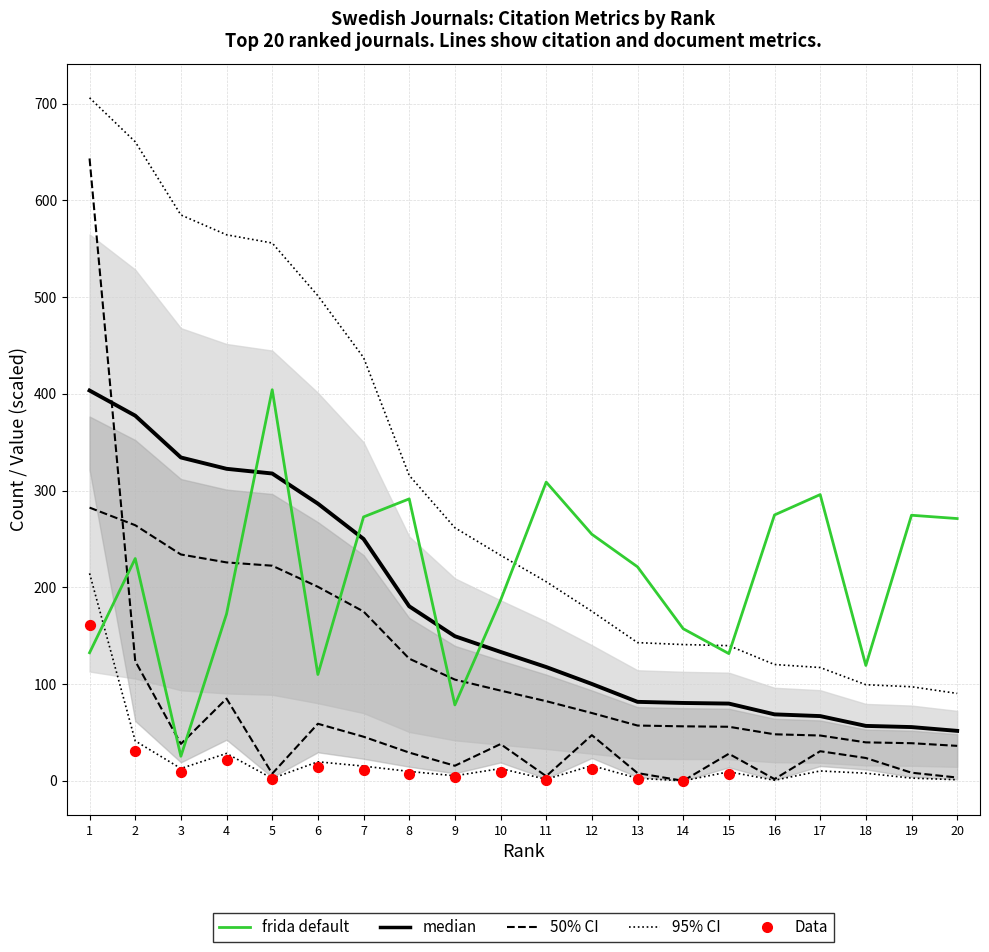

Is the value of Ref. / Doc. at 17 greater than the value of Total Cites (3years) at 2?

Yes